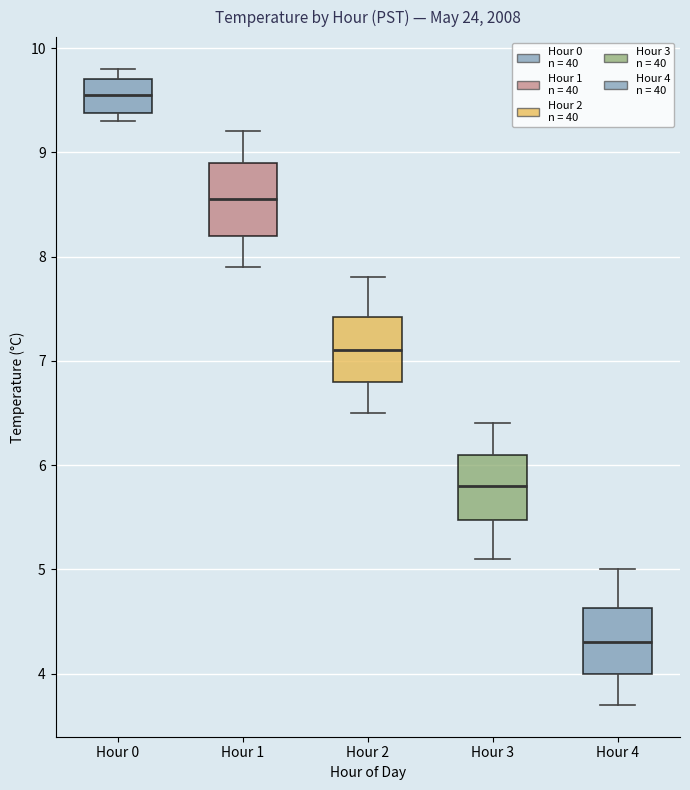

Which box has the lowest median line?

Hour 4